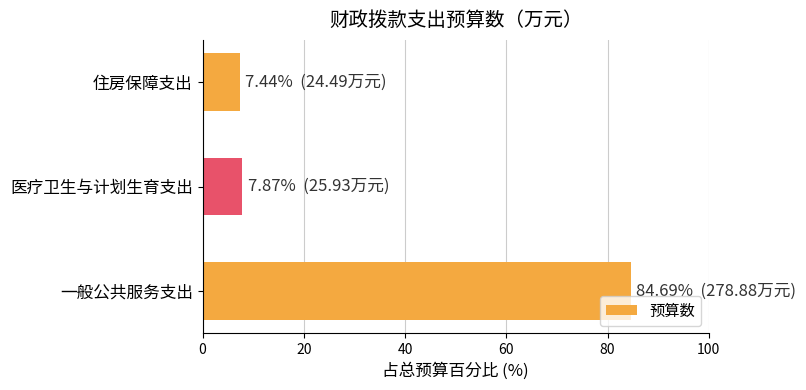

Reading bottom to top, list all the values displayed in this chart.

84.7	7.9	7.4